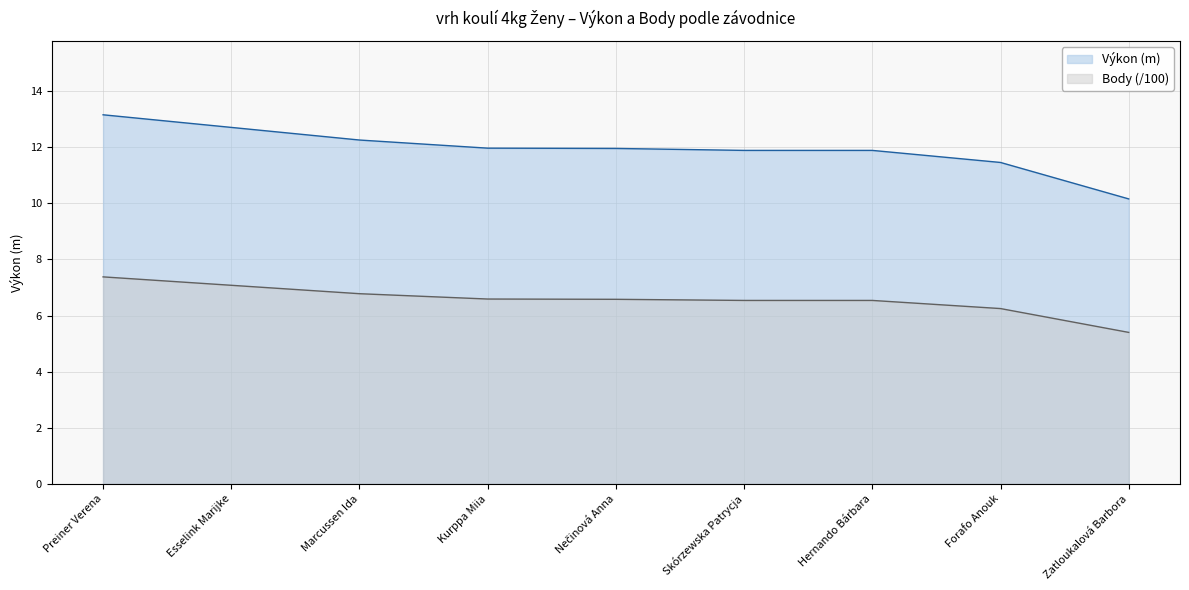

What is the label of the 4th point from the left?

Kurppa Miia